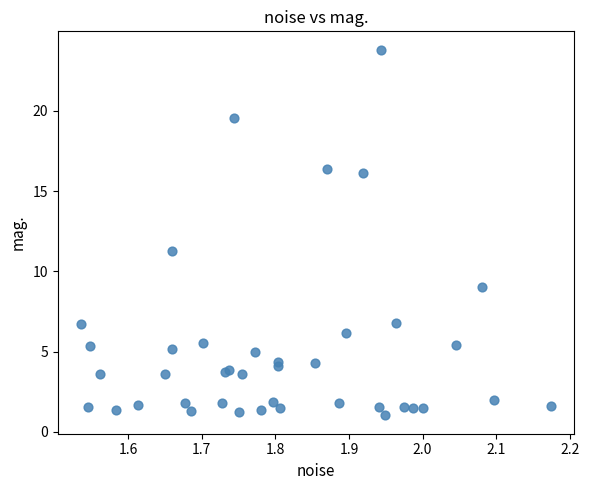

What Y value in the scatter plot is closest to 12?

11.2